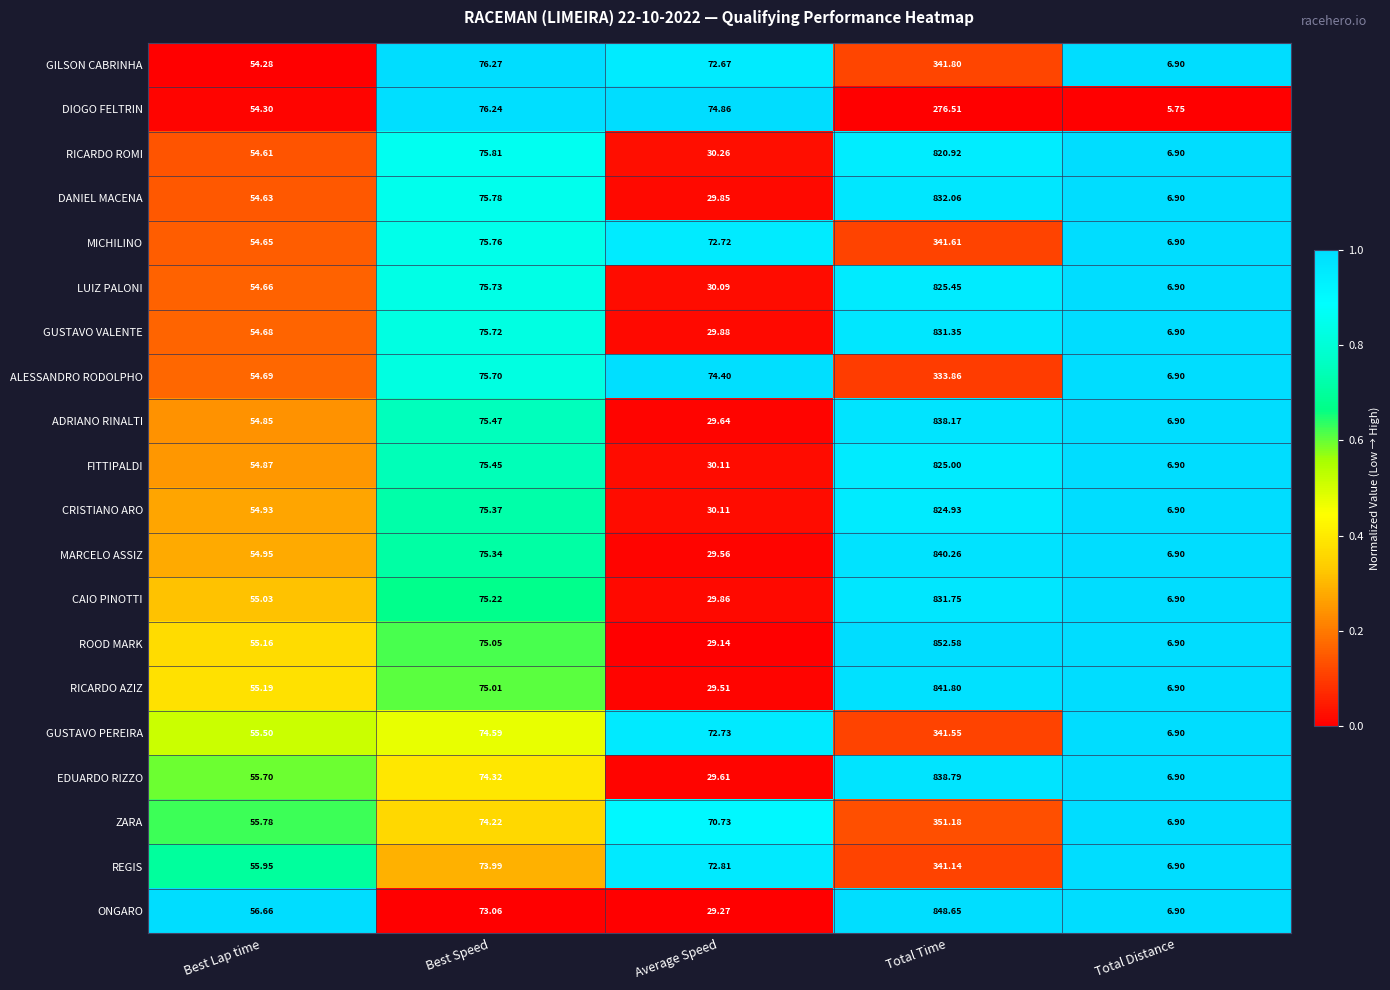

Which series has the widest spread of values?

ROOD MARK